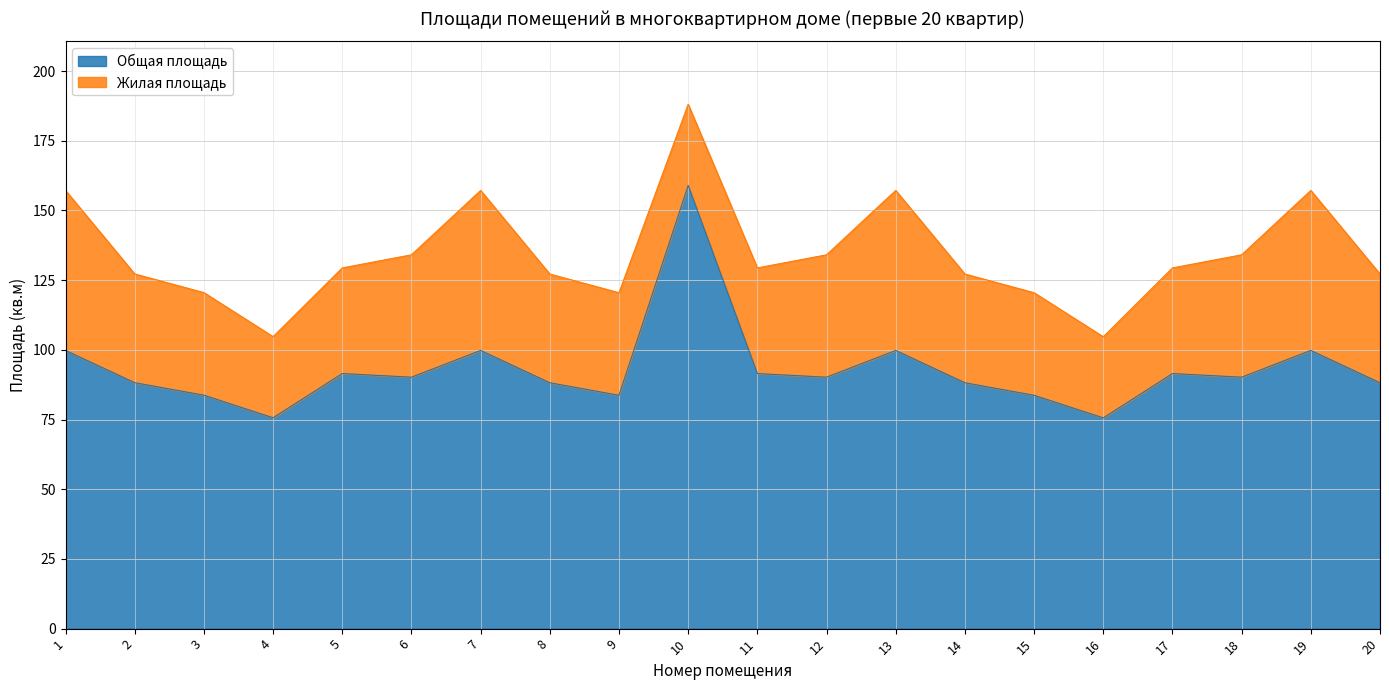

List the labels in order of value, largest first.

10, 1, 7, 13, 19, 5, 11, 17, 6, 12, 18, 2, 8, 14, 20, 3, 9, 15, 4, 16